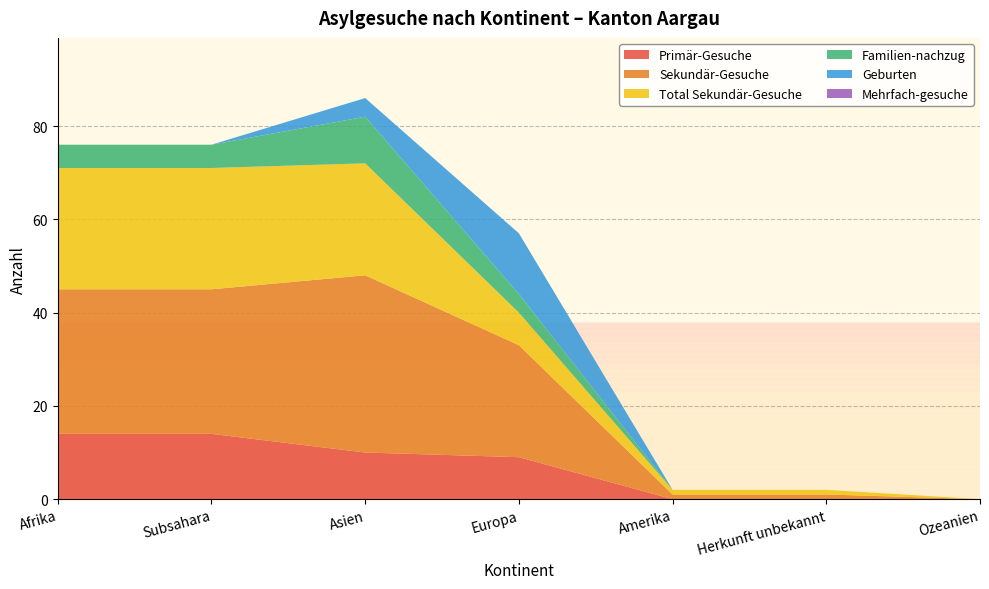

Reading right to left, list all the values displayed in this chart.

Primär-Gesuche: 0	0	0	9	10	14	14
Sekundär-Gesuche: 0	1	1	24	38	31	31
Total Sekundär-Gesuche: 0	1	1	7	24	26	26
Familien-nachzug: 0	0	0	4	10	5	5
Geburten: 0	0	0	13	4	0	0
Mehrfach-gesuche: 0	0	0	0	0	0	0